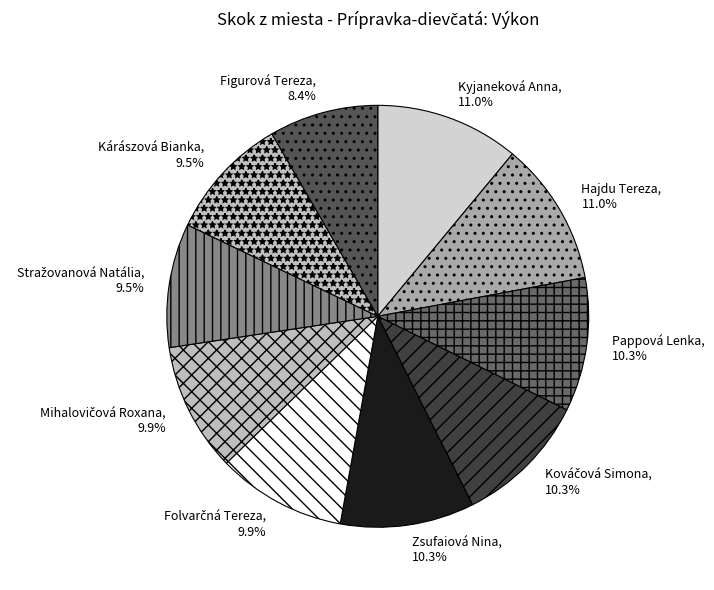

Is there a majority slice in this chart?

No